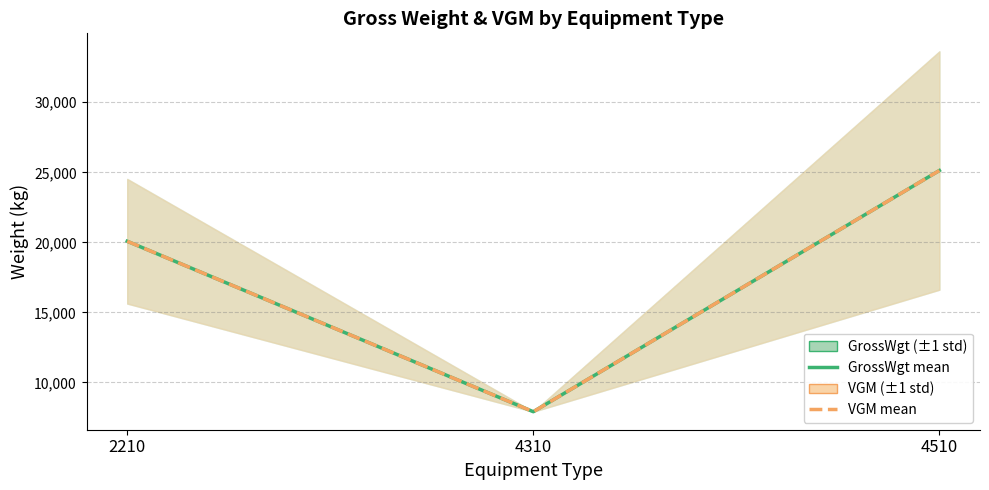

List the series in order of their peak value, highest first.

GrossWgt, VGM